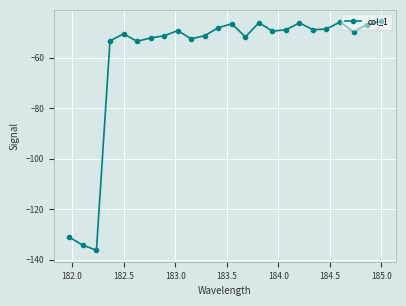

What is the sum of all values?

-1439.8